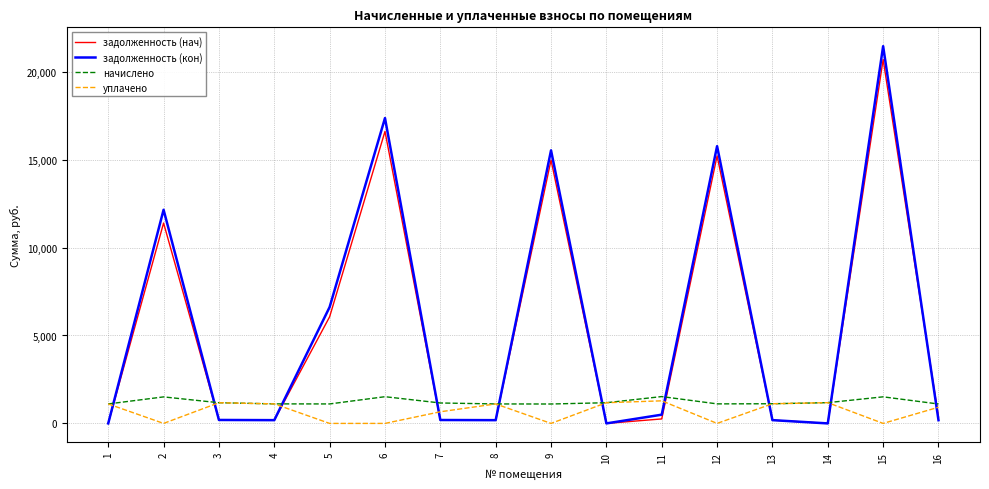

What is the difference between the highest and lowest values at 2?

12148.7